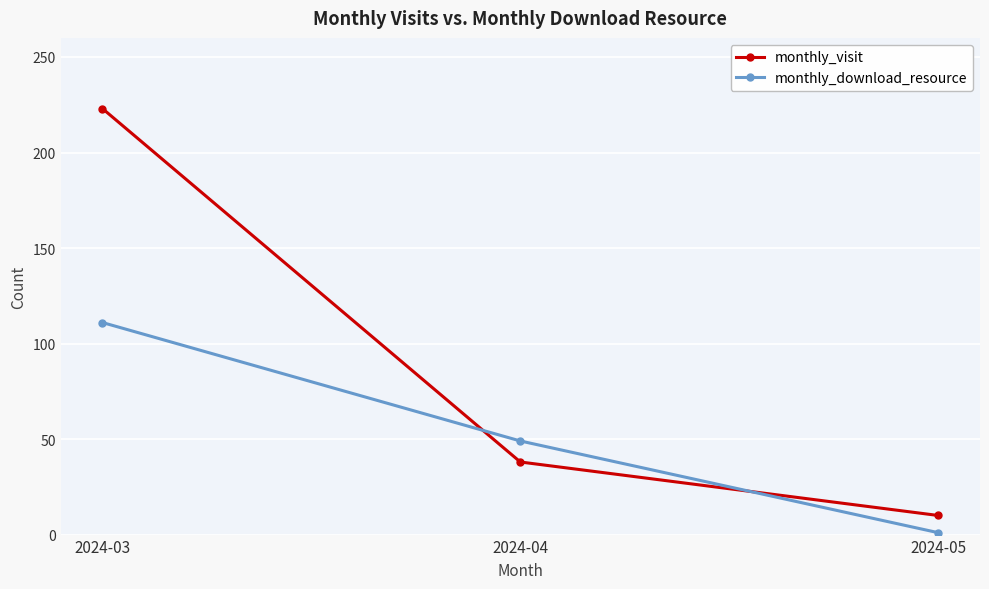

What is the spread (max minus min) of values at 2024-03?

112